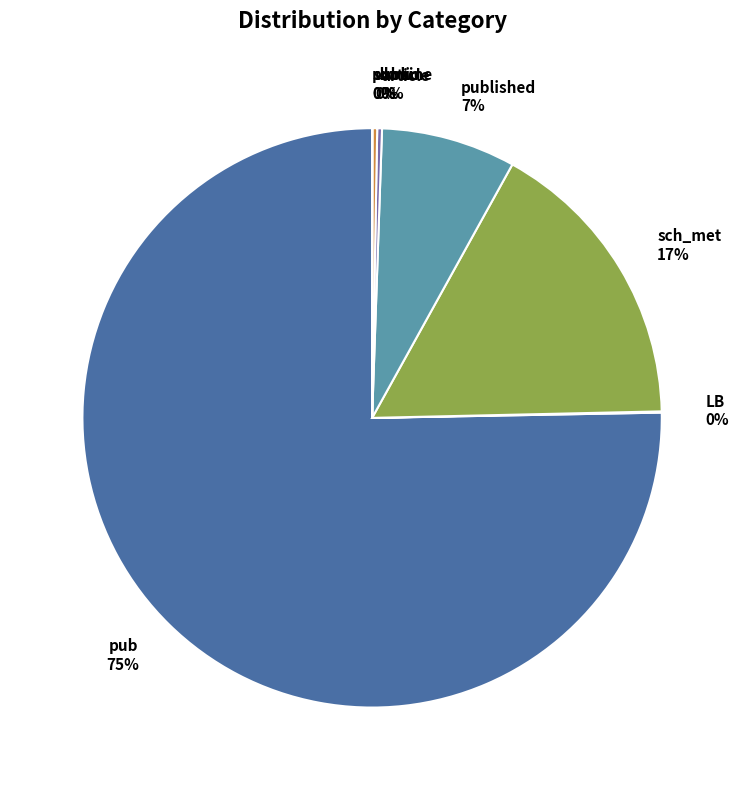

To the nearest percent, what is the average slice percentage?

12%